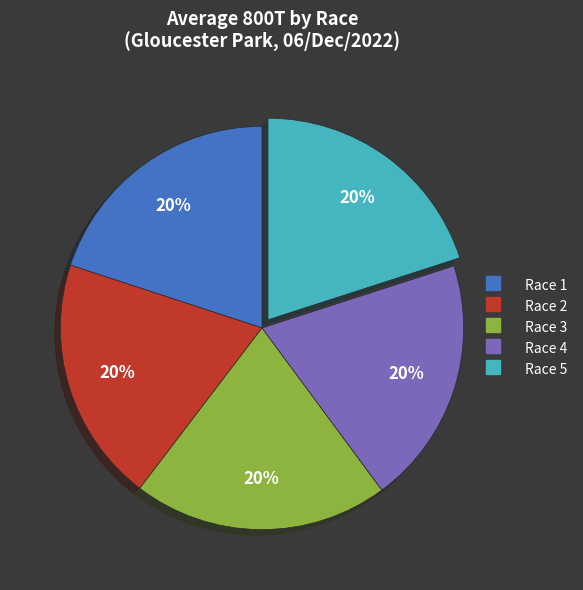

How many slices are in this pie chart?

5